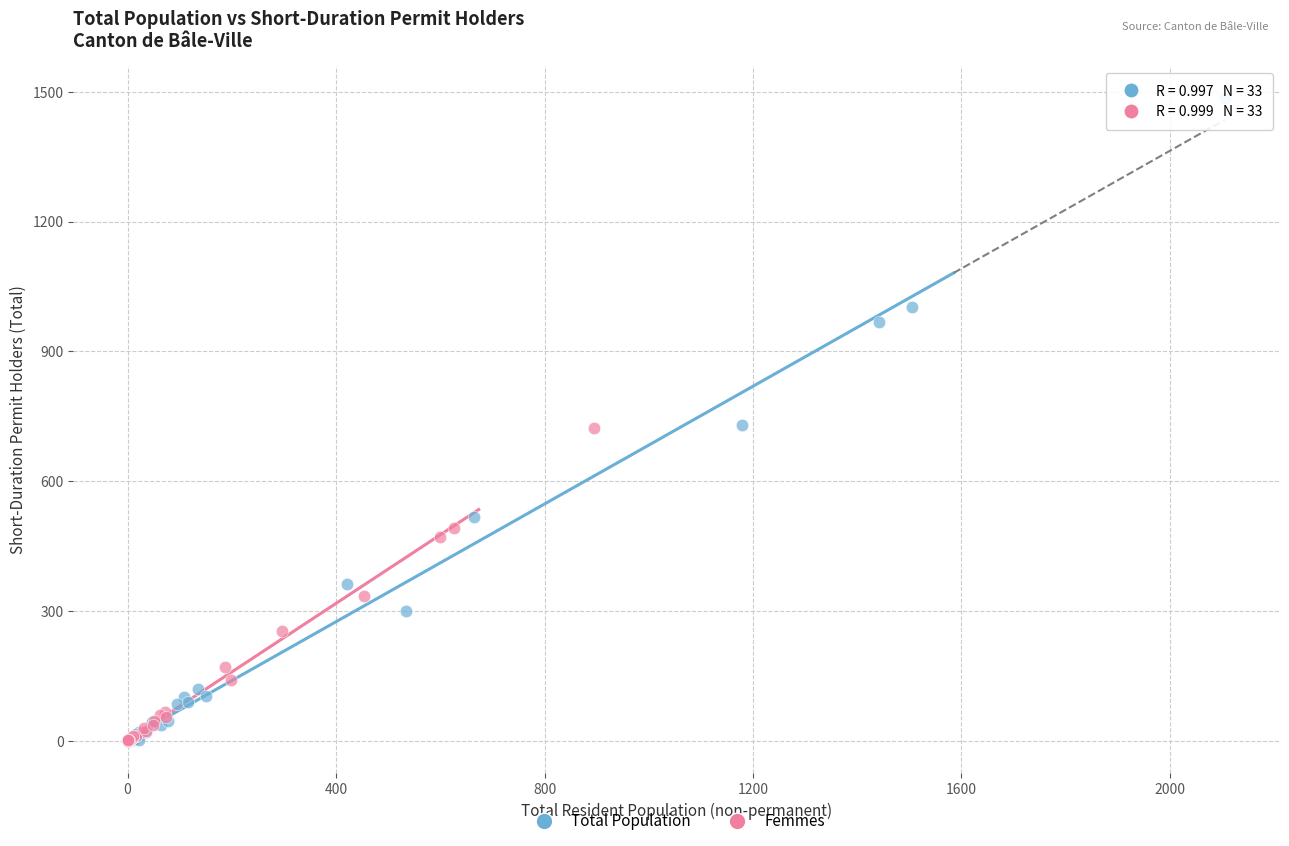

Which series contains the highest Y value?

Total Population